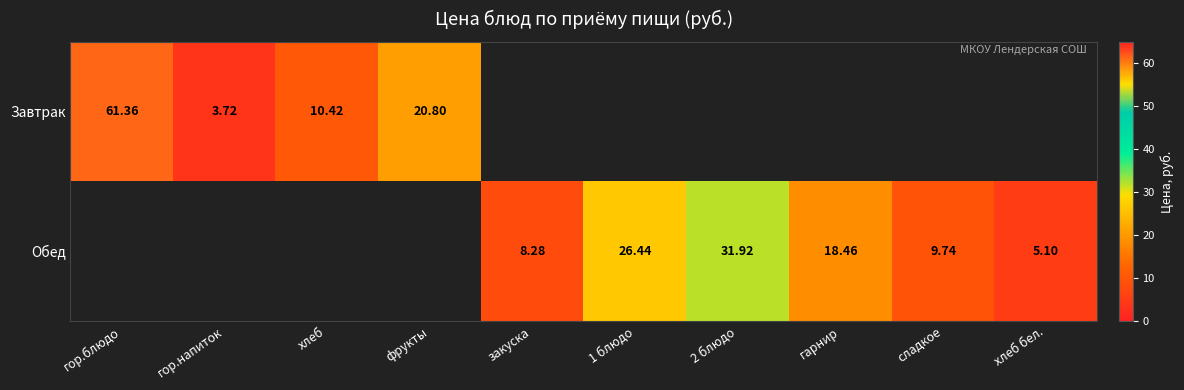

At how many categories does at least one series exceed 42?

1